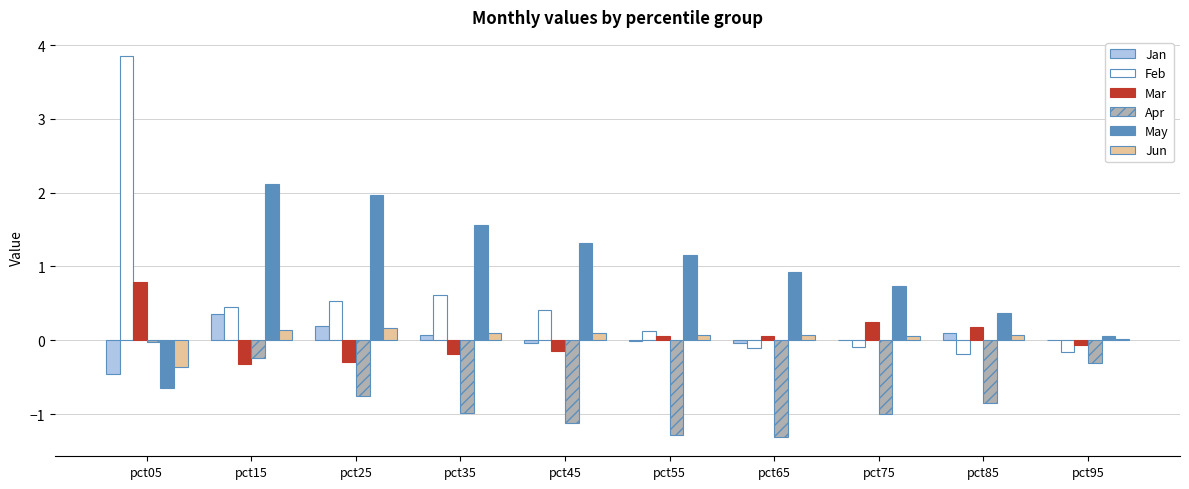

At which category does the chart reach its peak across all series?

pct05